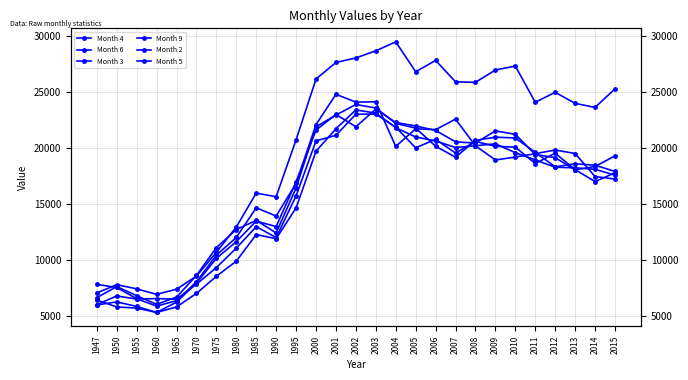

Is it true that Month 2 equals 3690 at 1965?

False